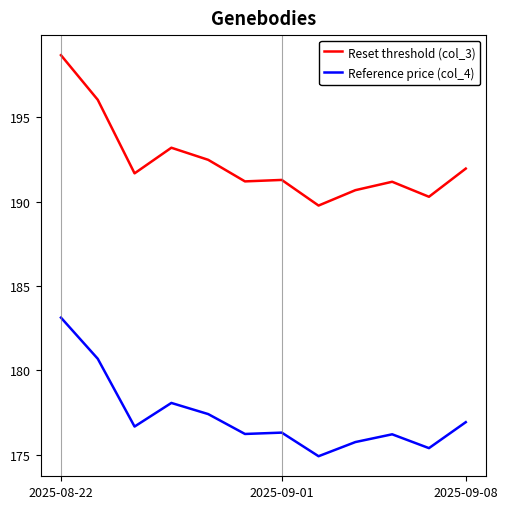

What is the difference between the maximum and minimum values in the Reference price (col_4) series?

8.2